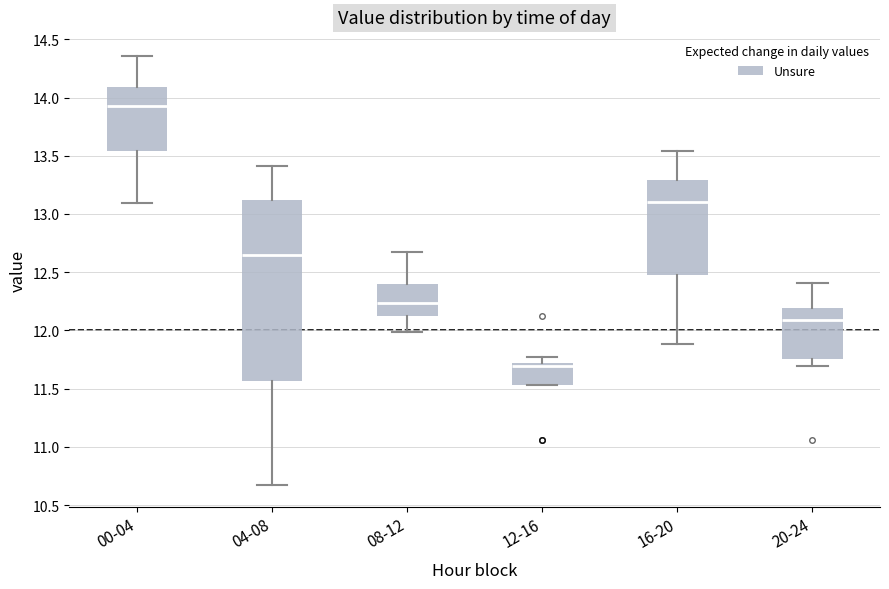

Reading left to right, transcribe this box plot: for each box, give where its median line is, the range the box spans, and where its two whiskers end, as read against the y-axis. The values are not printed on the chart, so give them approximately, as read against the axis.

00-04: median 13.95, box 13.55 to 14.10, whiskers 13.10 to 14.35
04-08: median 12.65, box 11.55 to 13.10, whiskers 10.65 to 13.40
08-12: median 12.25, box 12.15 to 12.40, whiskers 12.00 to 12.65
12-16: median 11.70 (just below the box's upper edge), box 11.55 to 11.70, whiskers 11.55 to 11.75
16-20: median 13.10, box 12.50 to 13.30, whiskers 11.90 to 13.55
20-24: median 12.10, box 11.75 to 12.20, whiskers 11.70 to 12.40